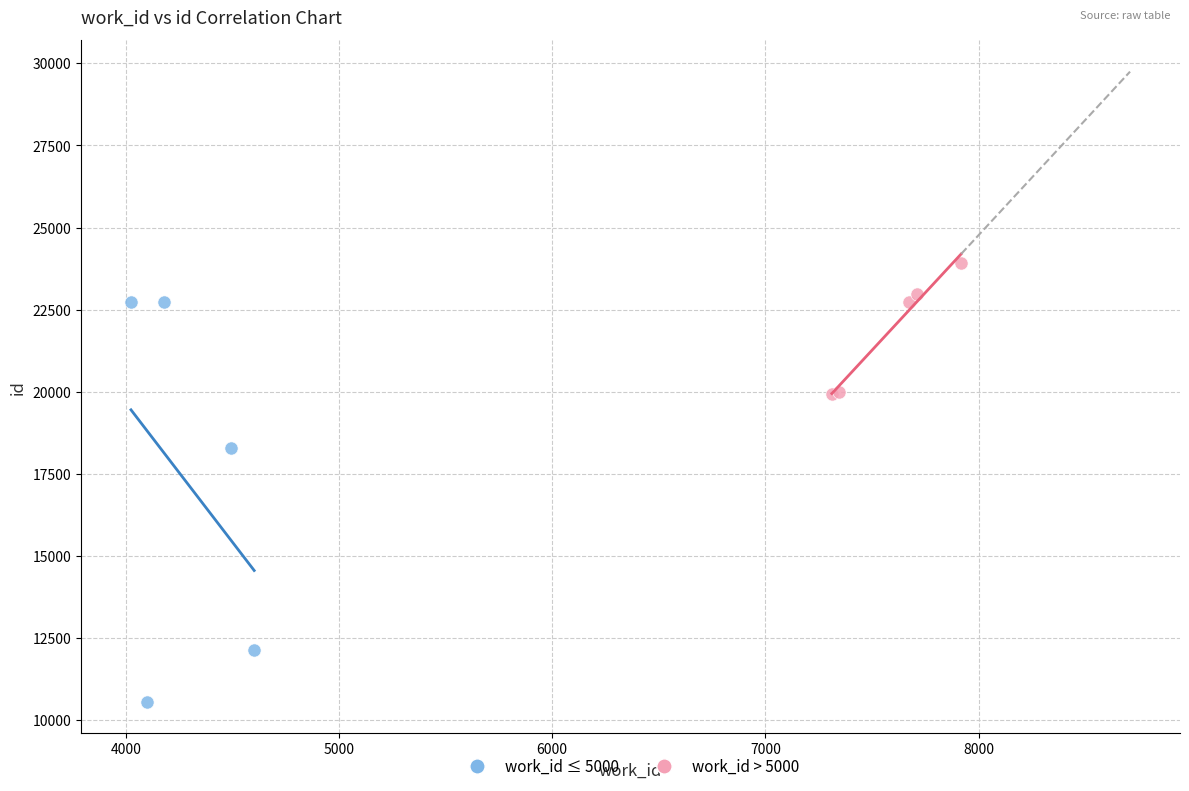

Which series reaches the maximum Y coordinate?

work_id > 5000